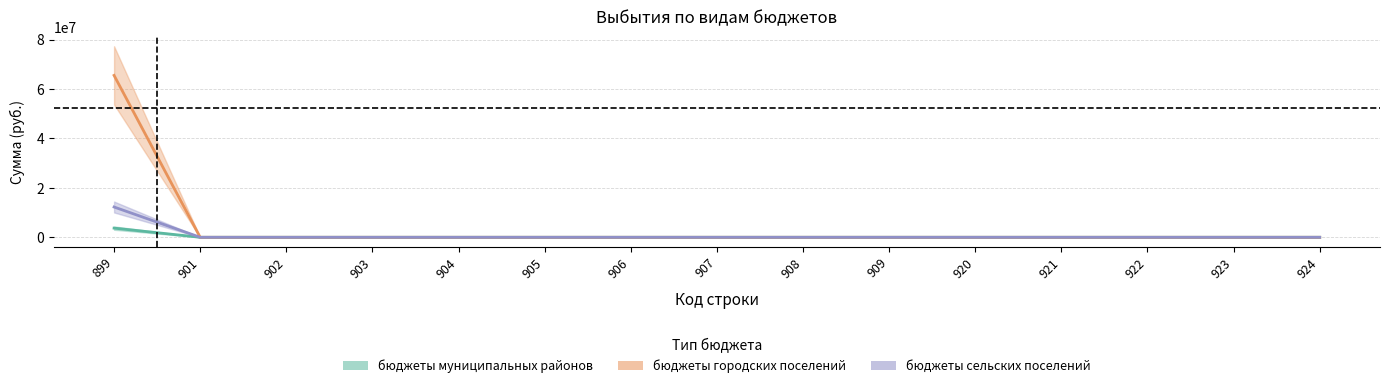

List the series in order of their peak value, lowest first.

бюджеты муниципальных районов, бюджеты сельских поселений, бюджеты городских поселений